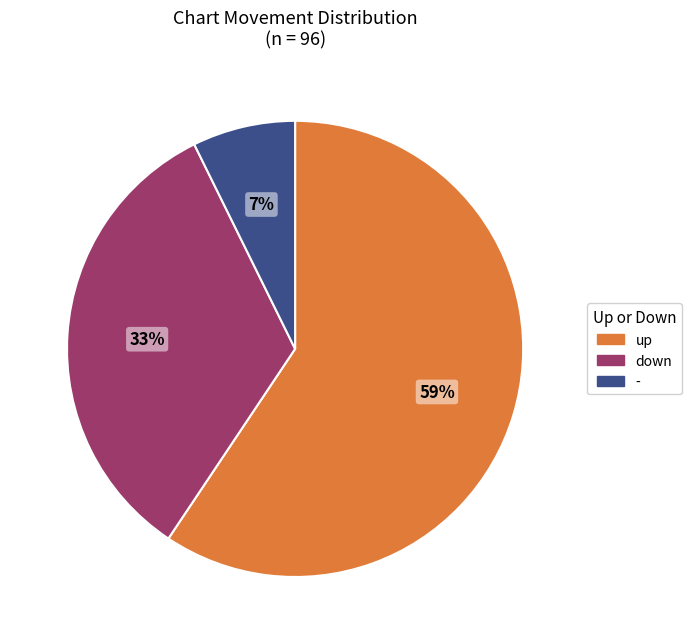

To the nearest percent, what is the difference between the down and up slice percentages?

26%